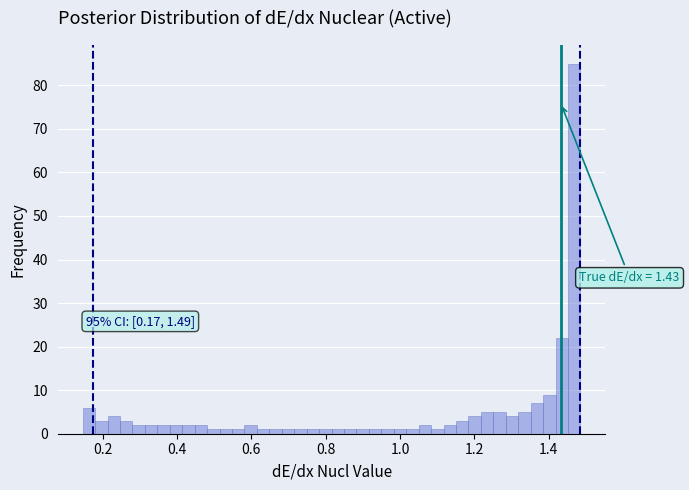

Read against the x-axis, roughly where is the centre of the tallest bar?

1.46